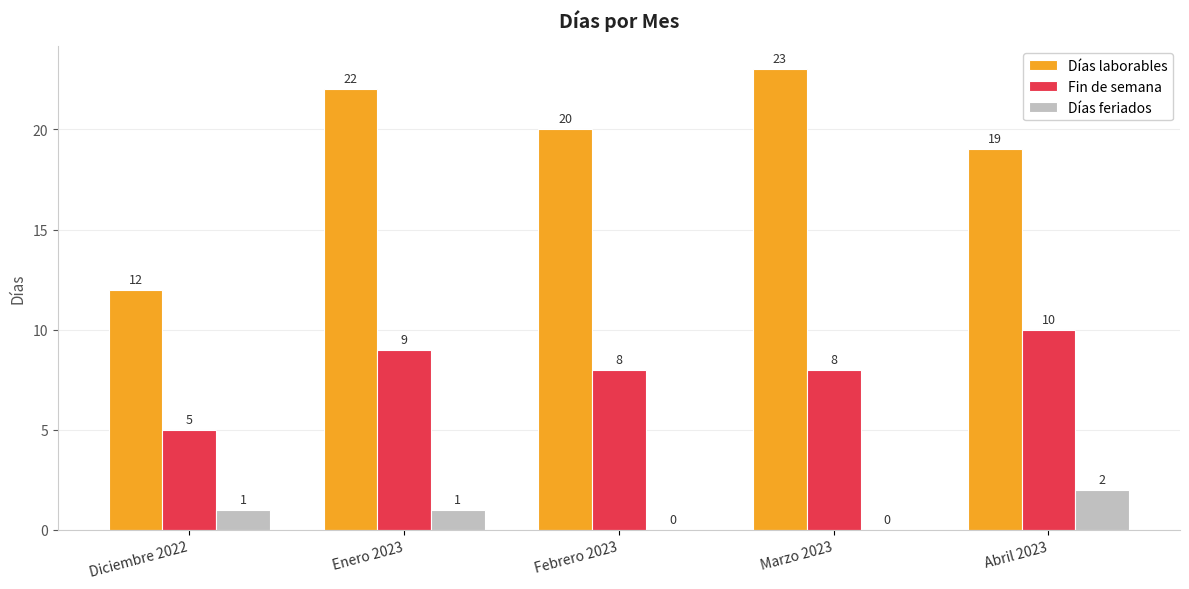

The value of Días laborables at Marzo 2023 is 23. True or false?

True